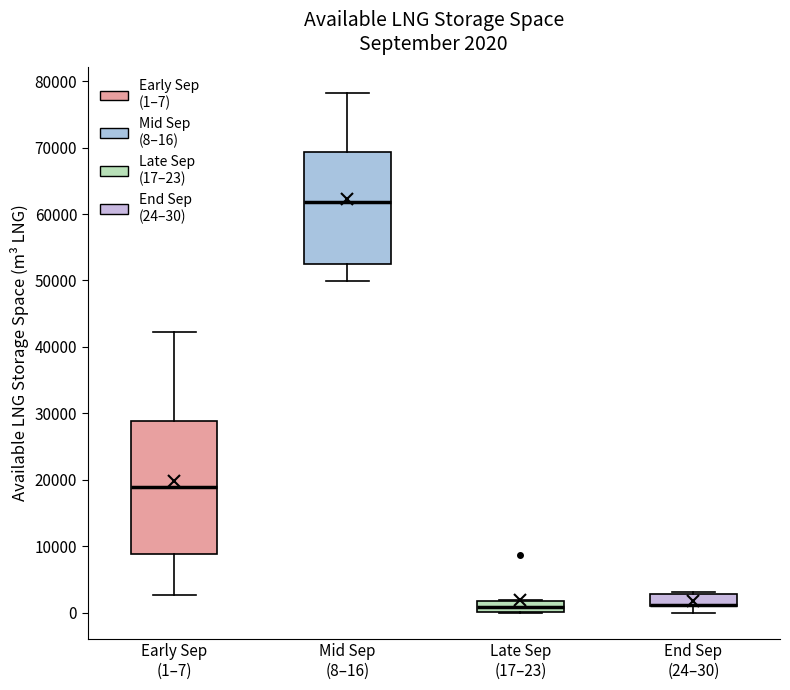

Comparing the boxes themselves (not the whiskers), which one is the tallest?

Early Sep (1–7)